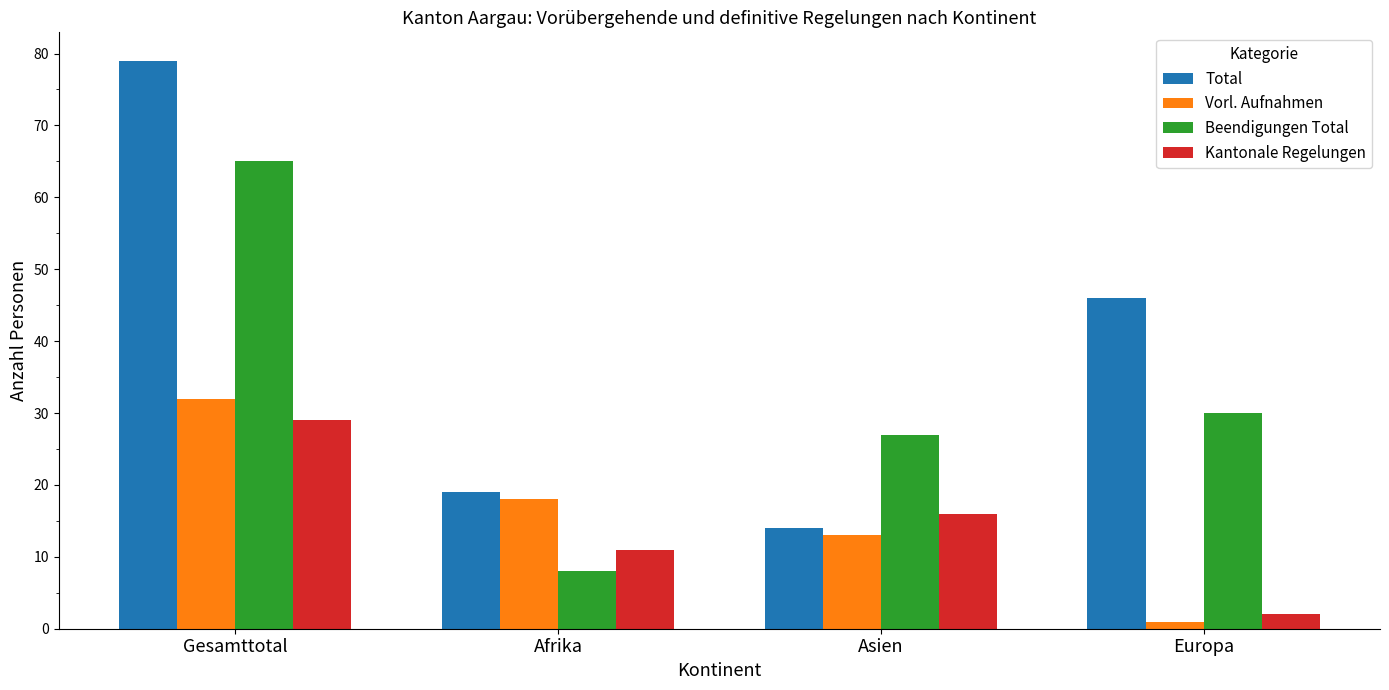

At which label does Vorl. Aufnahmen reach its minimum?

Europa